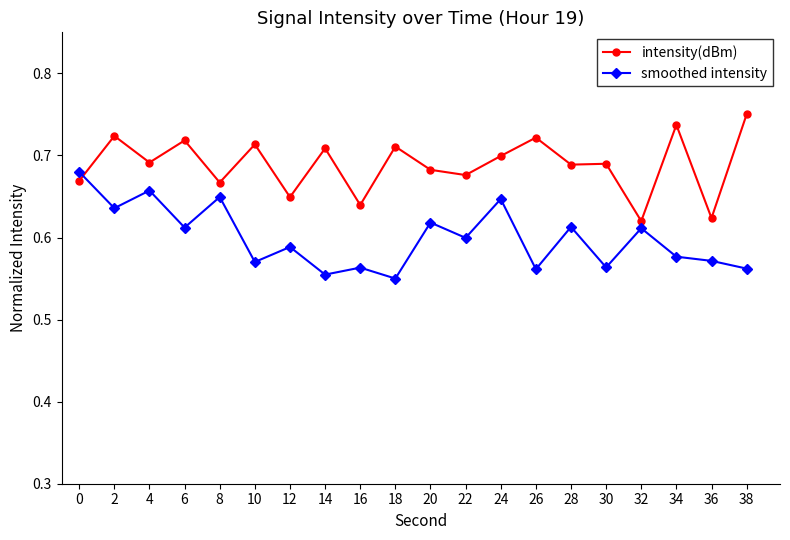

Between 4 and 18, which series saw the biggest shift?

smoothed intensity